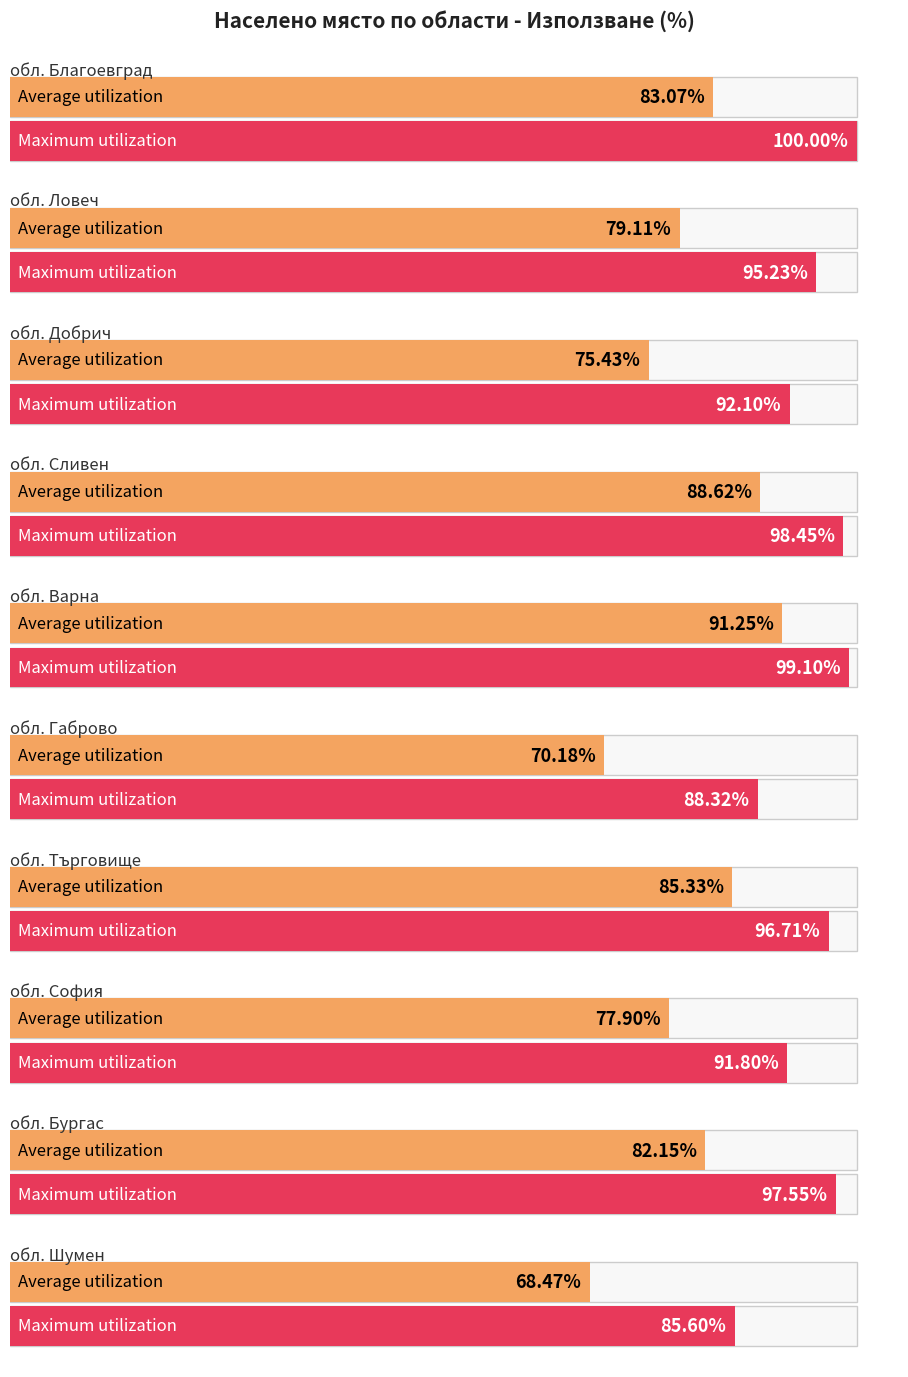

What is the label of the 5th bar from the left?

обл. Варна